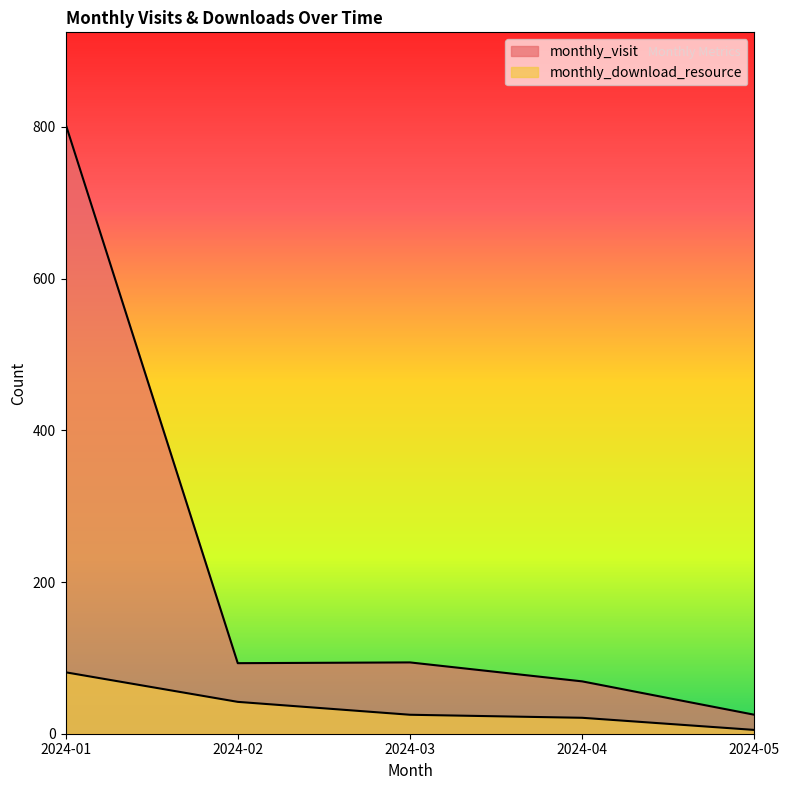

True or false: monthly_visit and monthly_download_resource cross at least once.

False